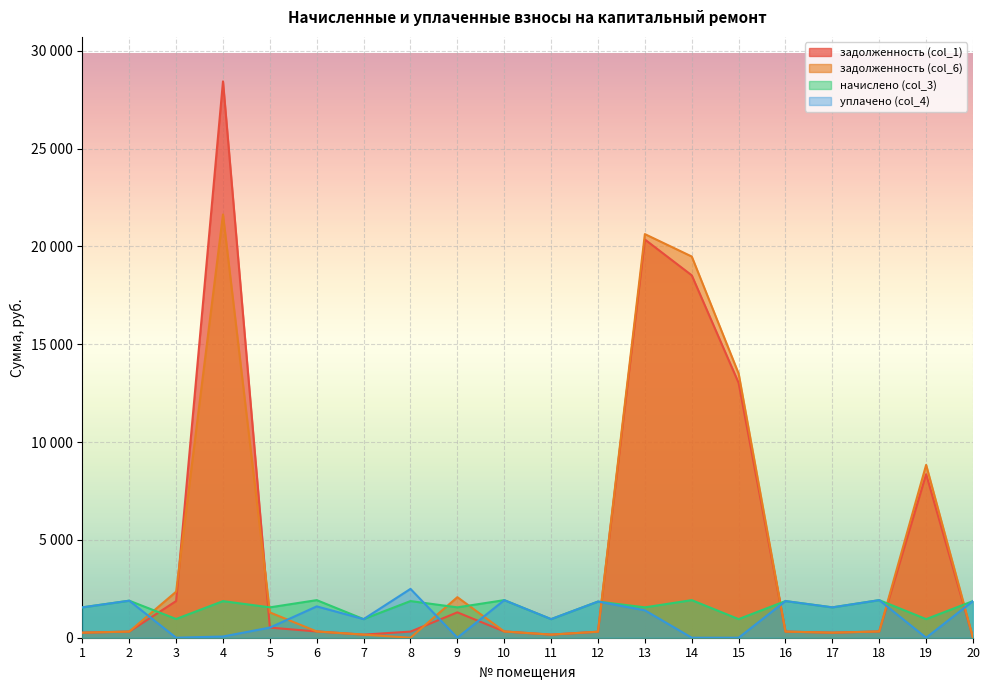

At which category is the sum across all series the highest?

4